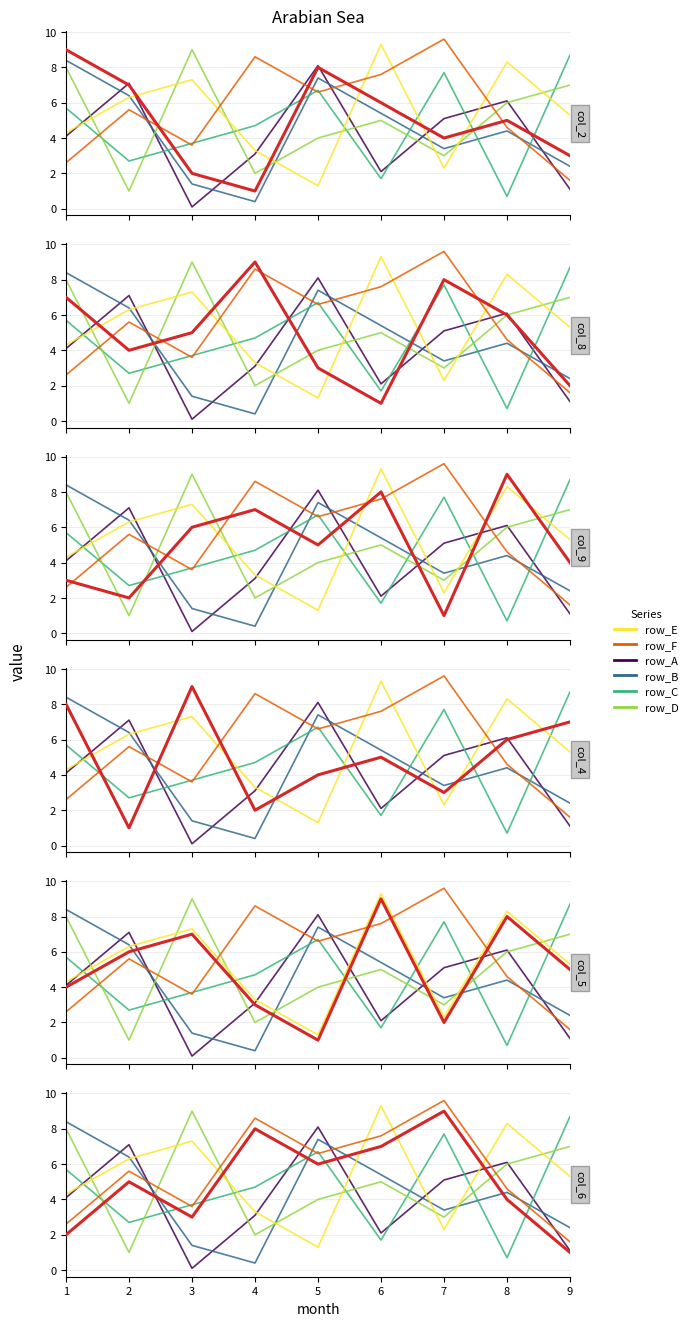

Count the number of data series in this chart.

6